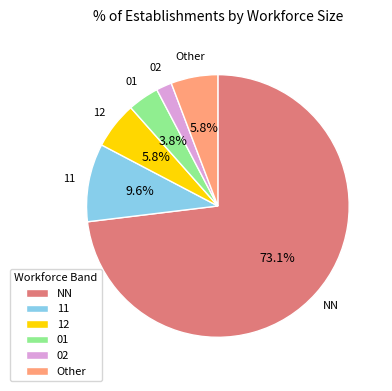

Which slice is the largest?

NN